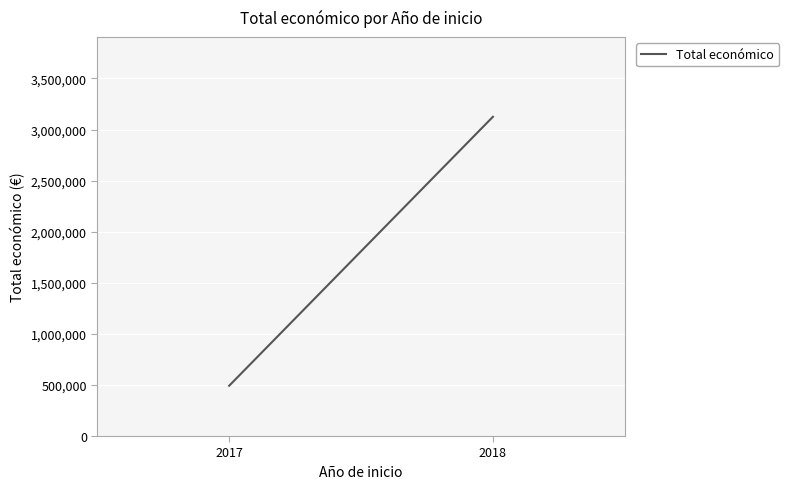

List the labels in order of value, largest first.

2018, 2017